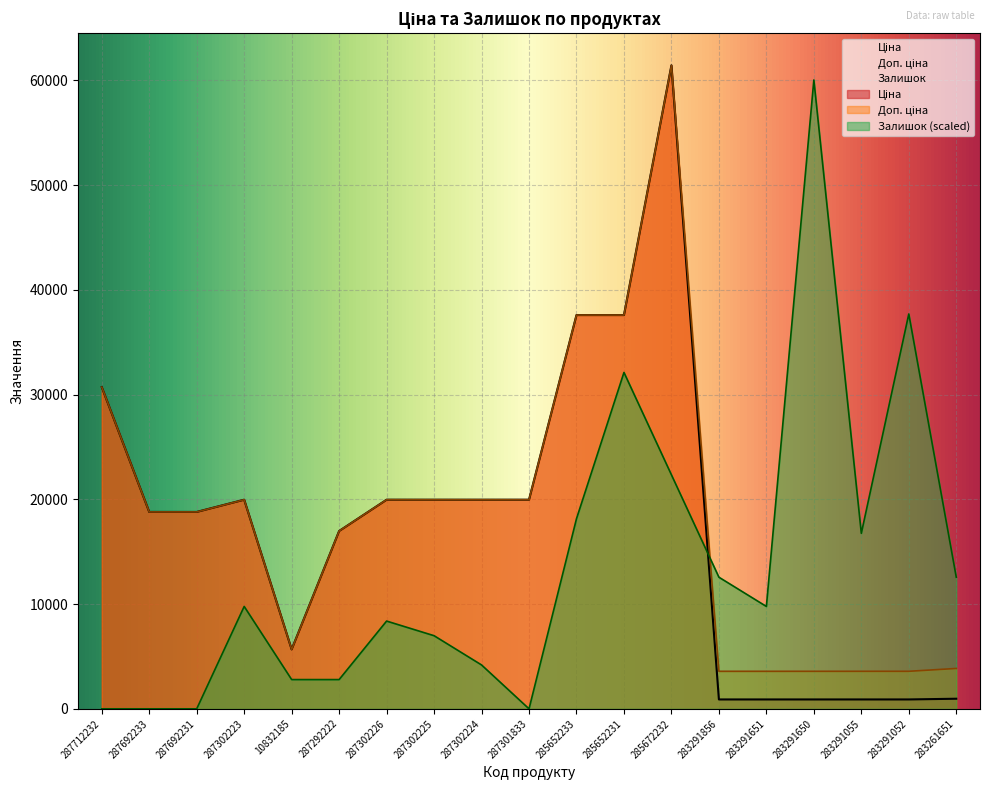

What is the sum of all Залишок values?

256906.9